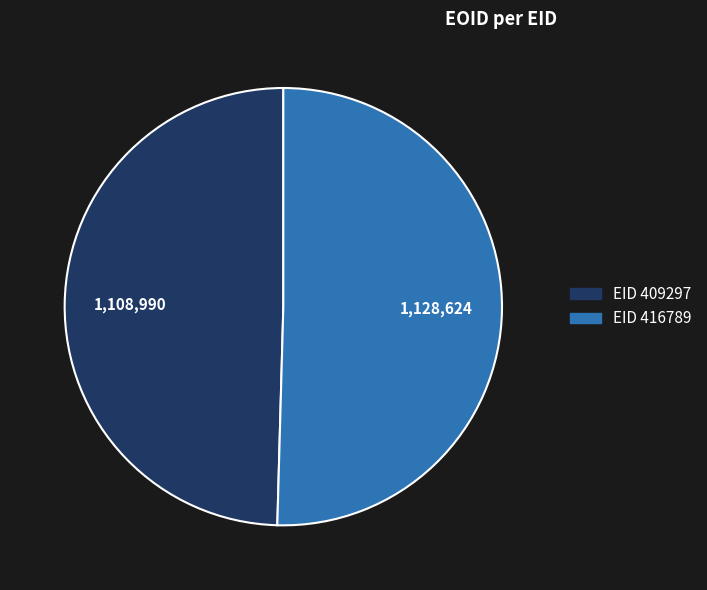

Is there any slice that represents more than half of the pie?

Yes